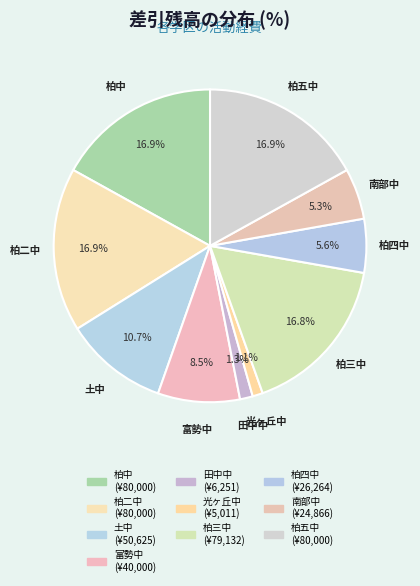

How many slices are in this pie chart?

10